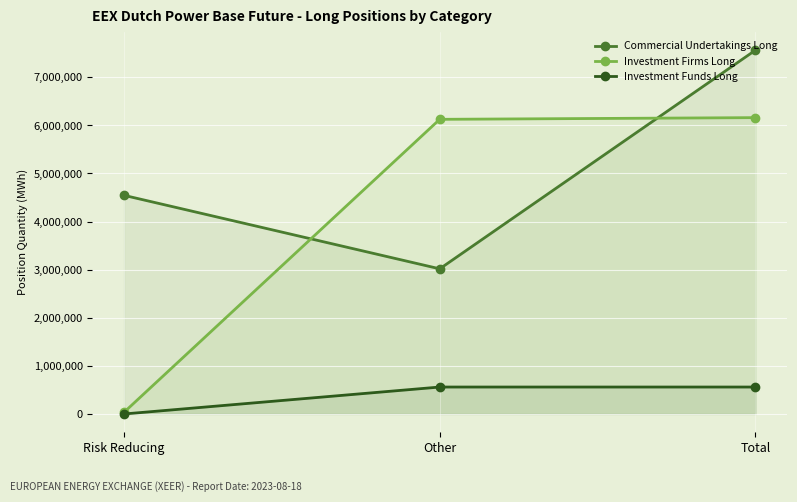

Which has a higher value, Risk Reducing or Other?

Risk Reducing